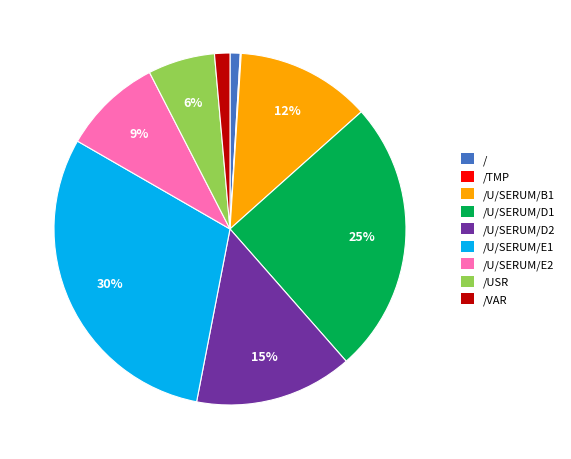

What is the largest slice in the pie chart?

/U/SERUM/E1